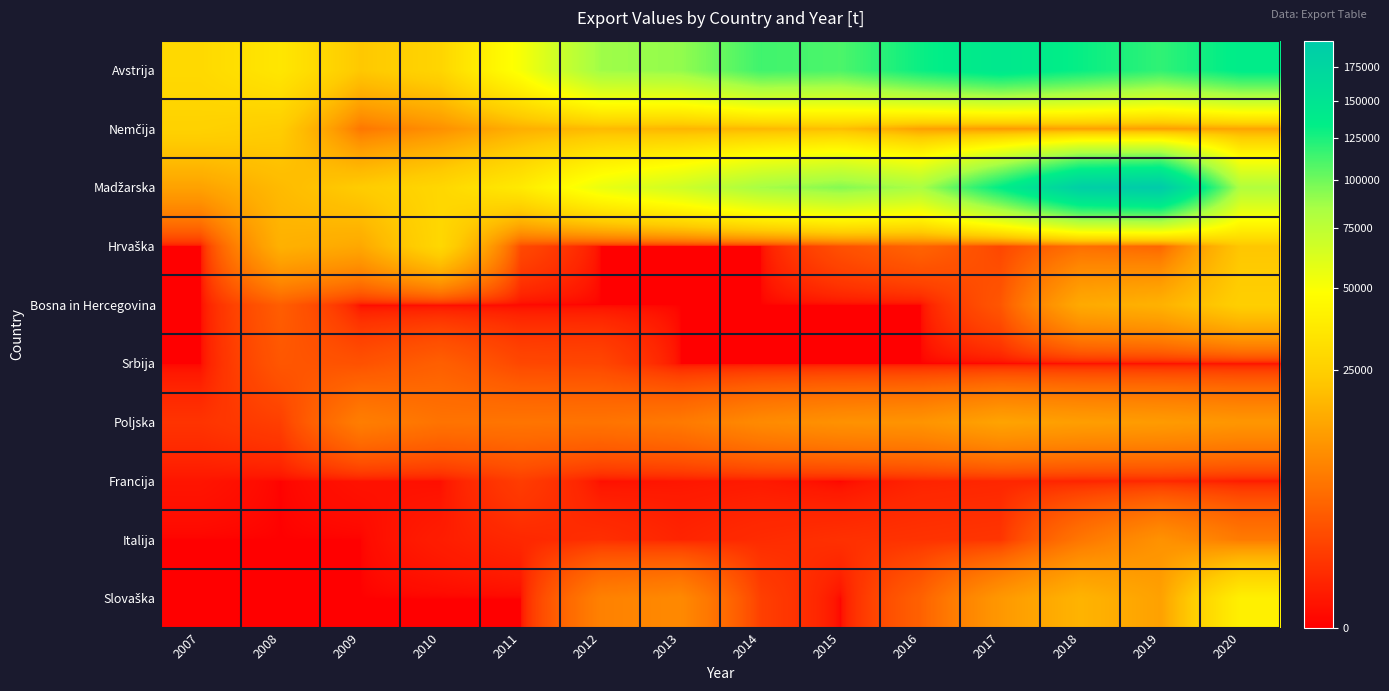

What is the difference between the highest and lowest values at 2012?

87447.1